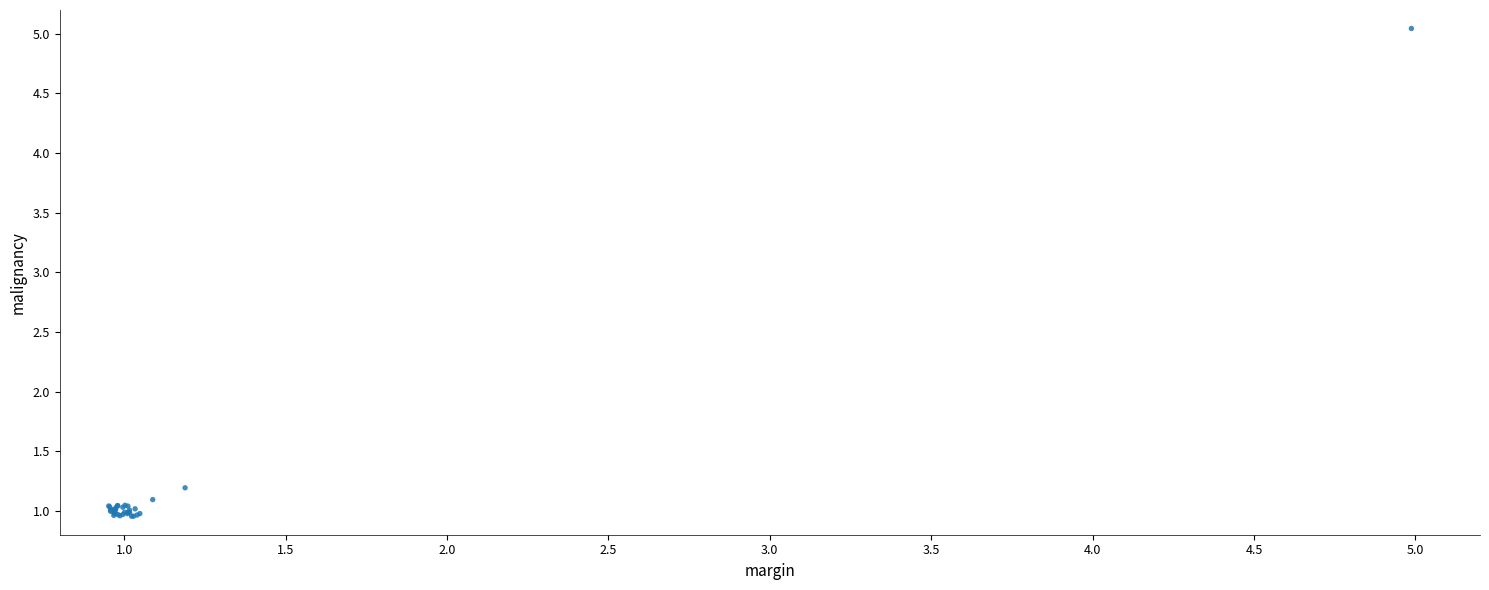

What Y value in the scatter plot is closest to 3?

1.2